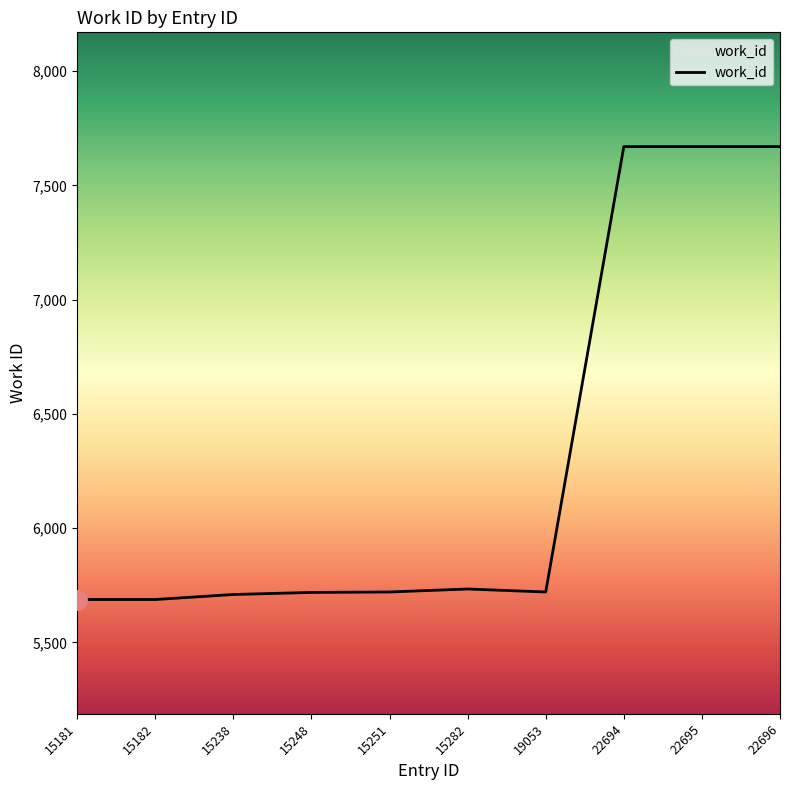

The value at 15182 is 5688. True or false?

True